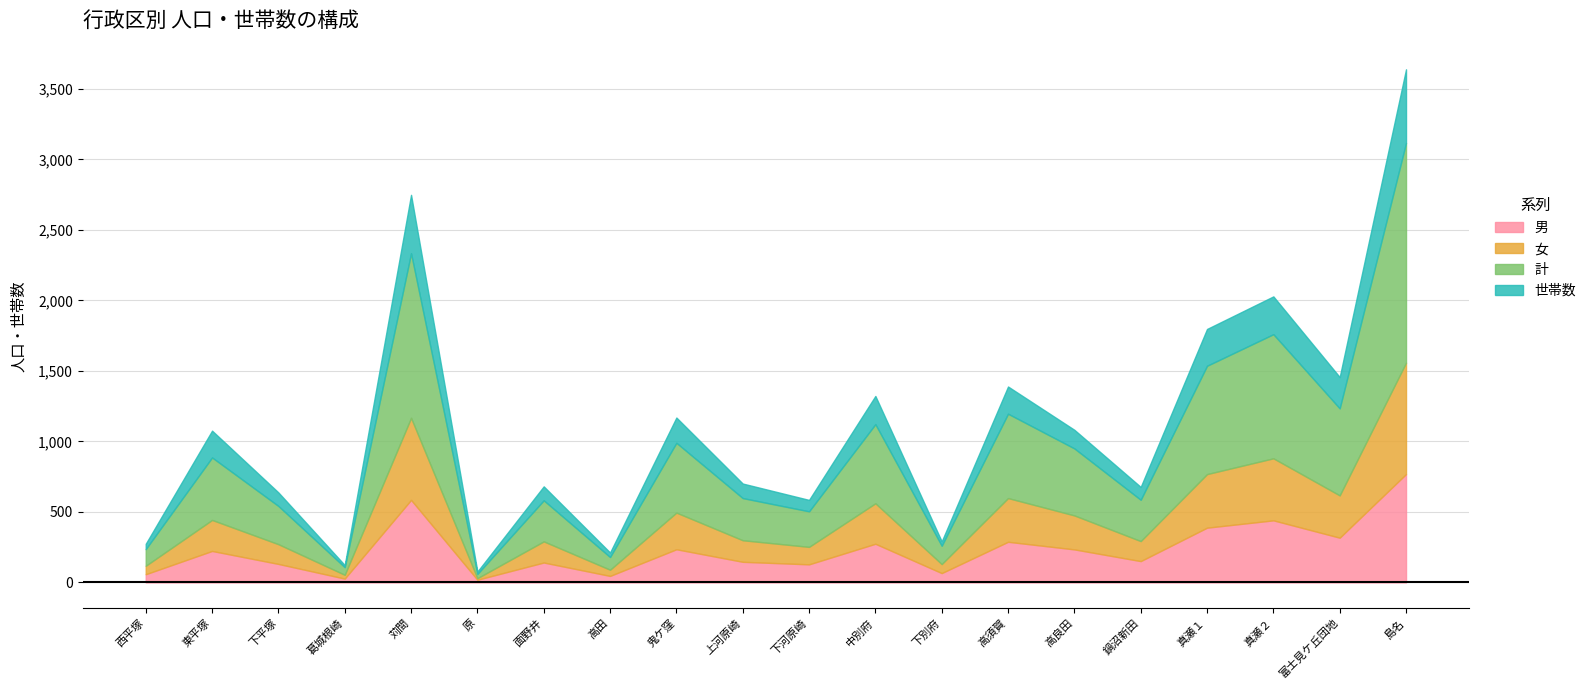

Which series has the largest total across all categories?

計